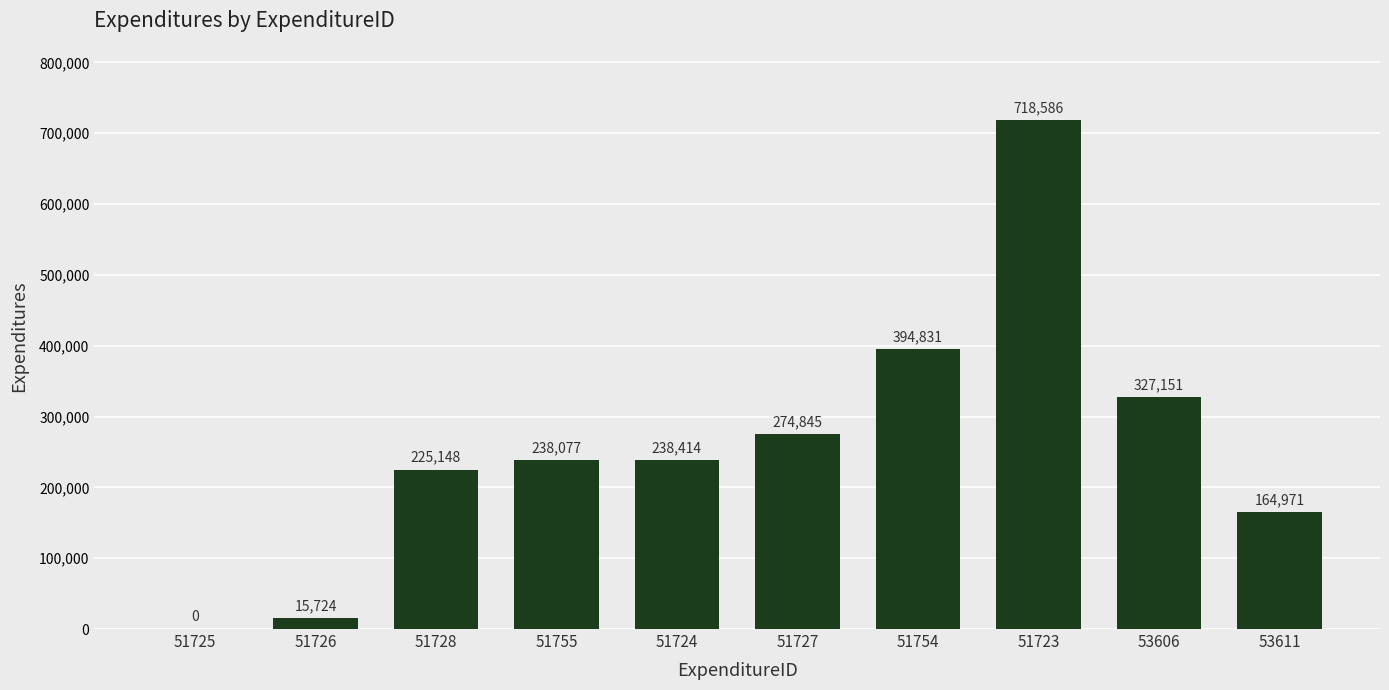

How many categories are shown in the chart?

10